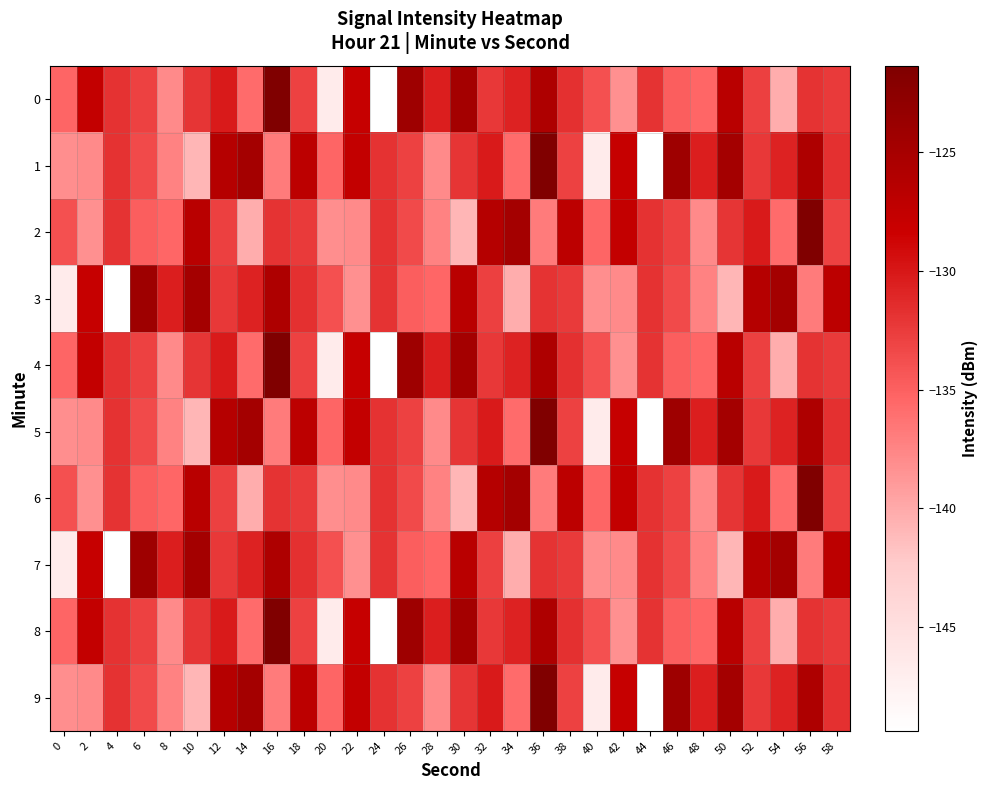

Rank the series at 6 from highest to lowest value.

3, 7, 0, 4, 8, 1, 5, 9, 2, 6